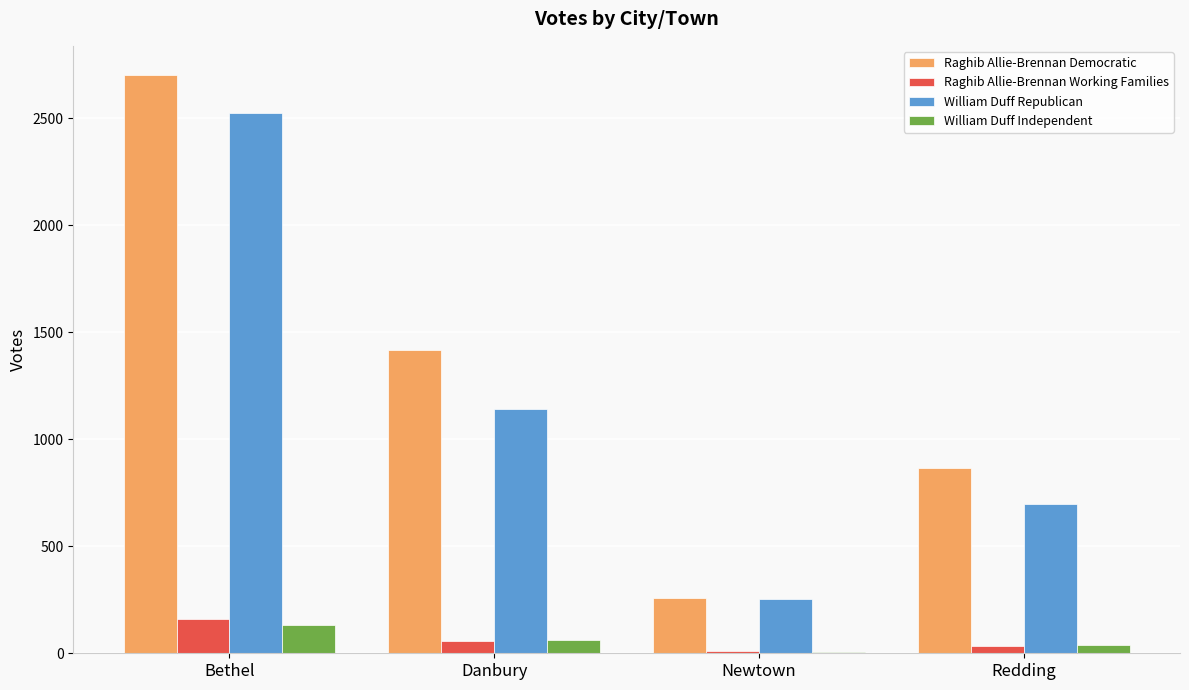

At which label is Raghib Allie-Brennan Democratic closest to 1481?

Danbury